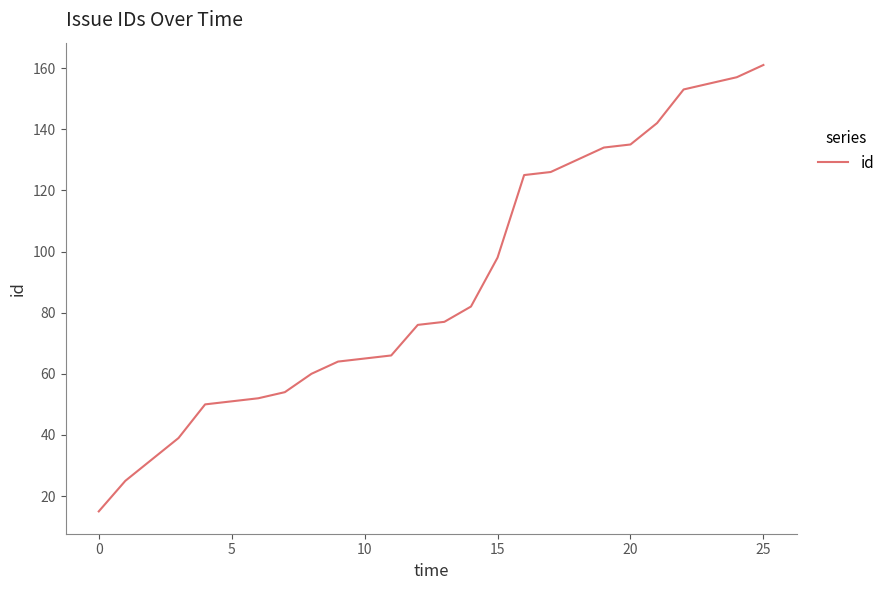

How many lines are shown in the chart?

1